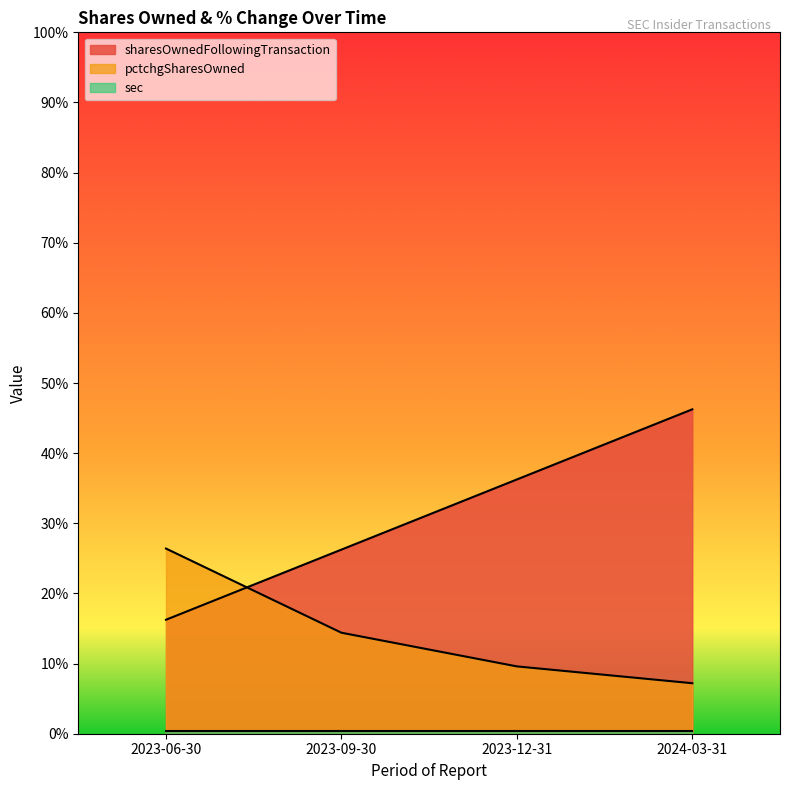

The sharesOwnedFollowingTransaction series shows 2440 at 2023-06-30. True or false?

False